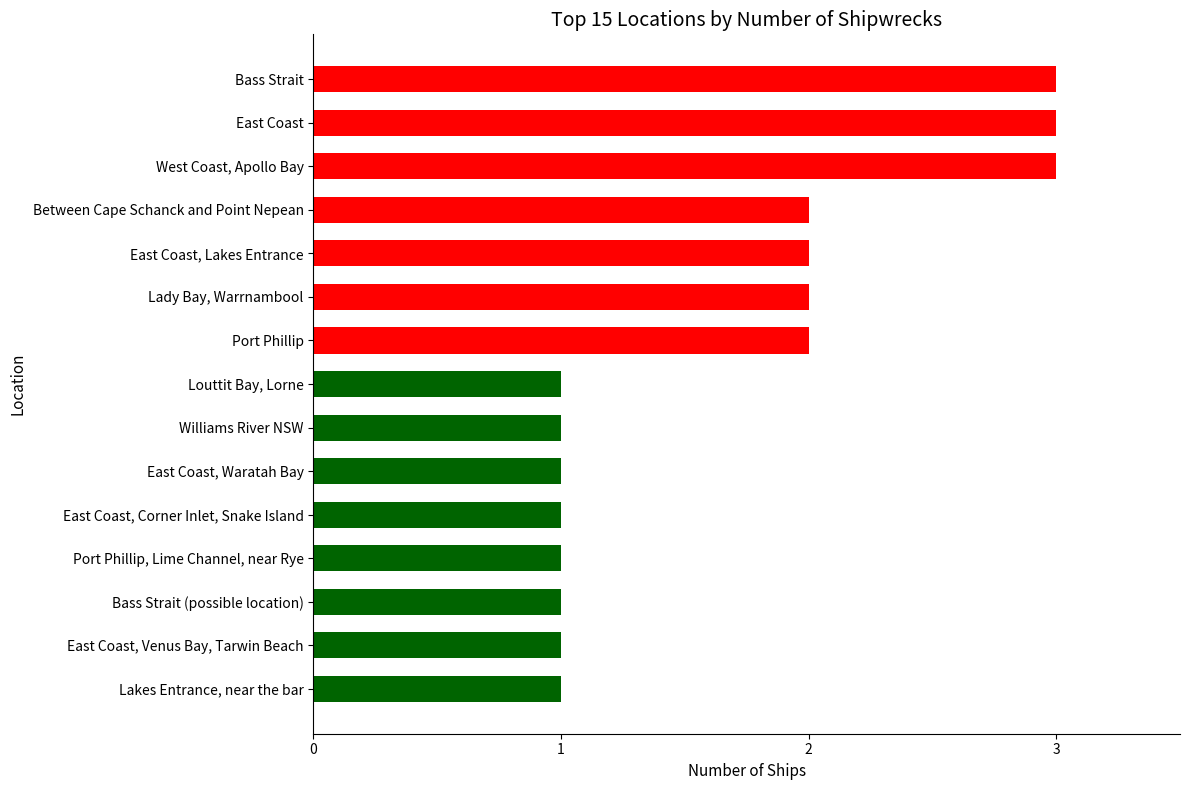

Count the values in the range 1 to 2.

12